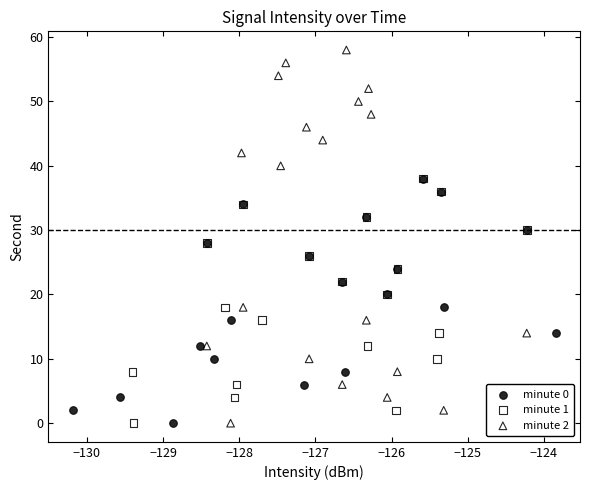

Which series has the widest spread of Y values?

minute 2